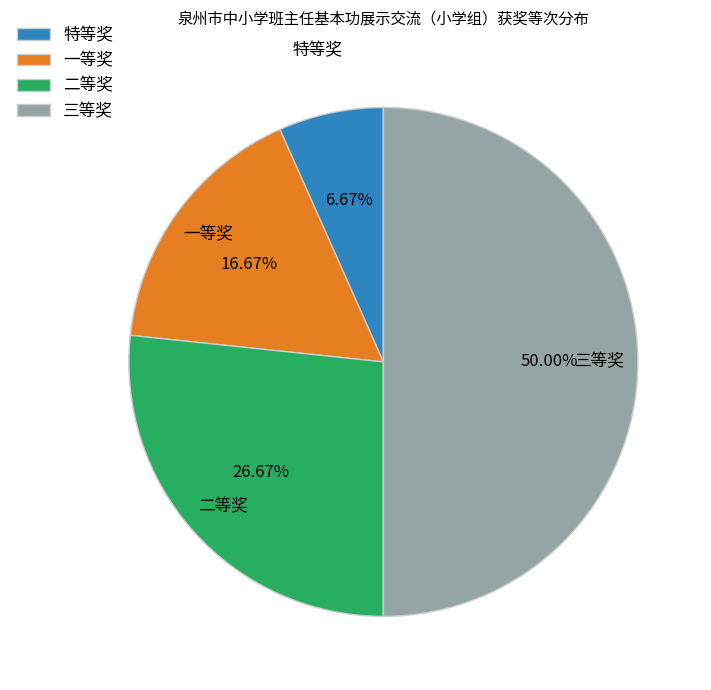

Approximately how many times larger is the value at 二等奖 compared to 特等奖?

4.0